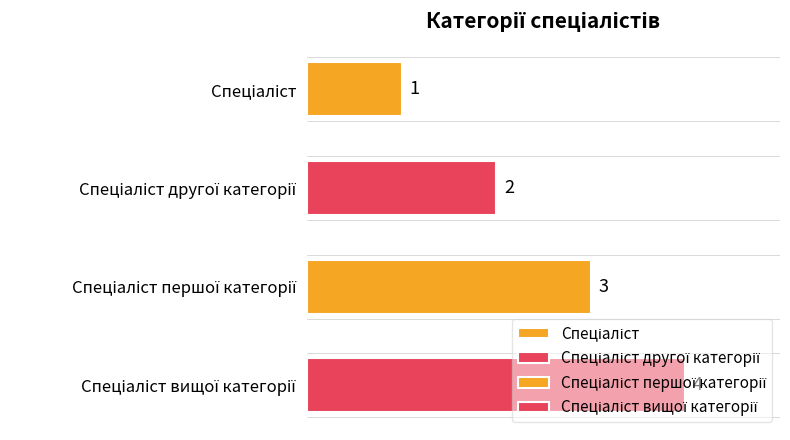

Is it true that the value at Спеціаліст другої категорії is 3?

False